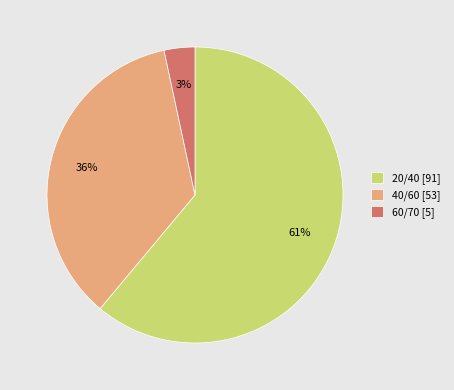

Which slice is the smallest?

60/70